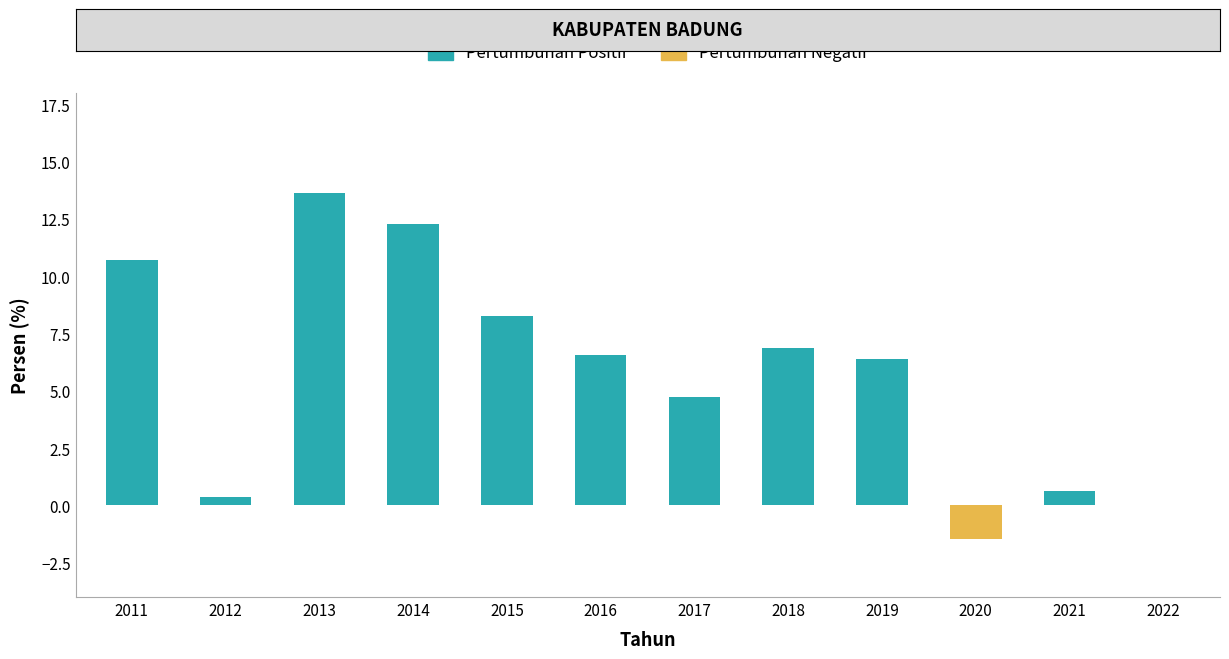

The value of Pertumbuhan Positif at 2017 is 4.7. True or false?

True